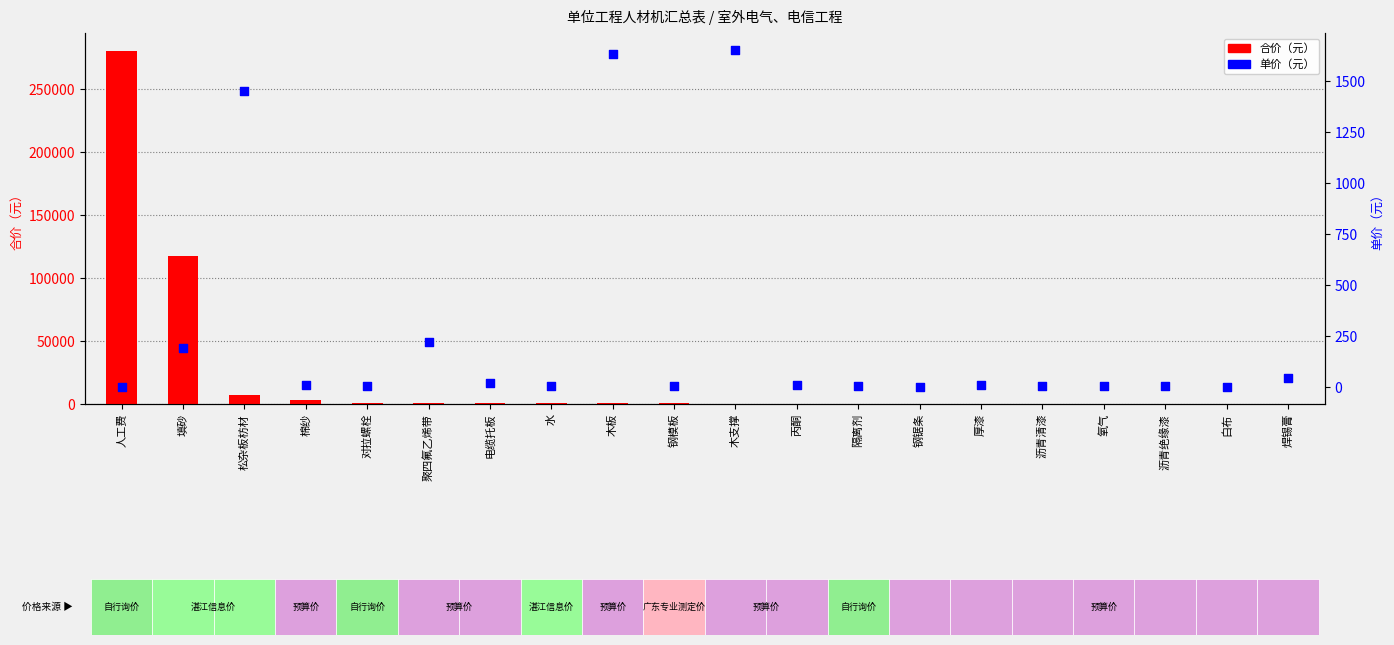

Which series contains the lowest Y value?

单价（元）